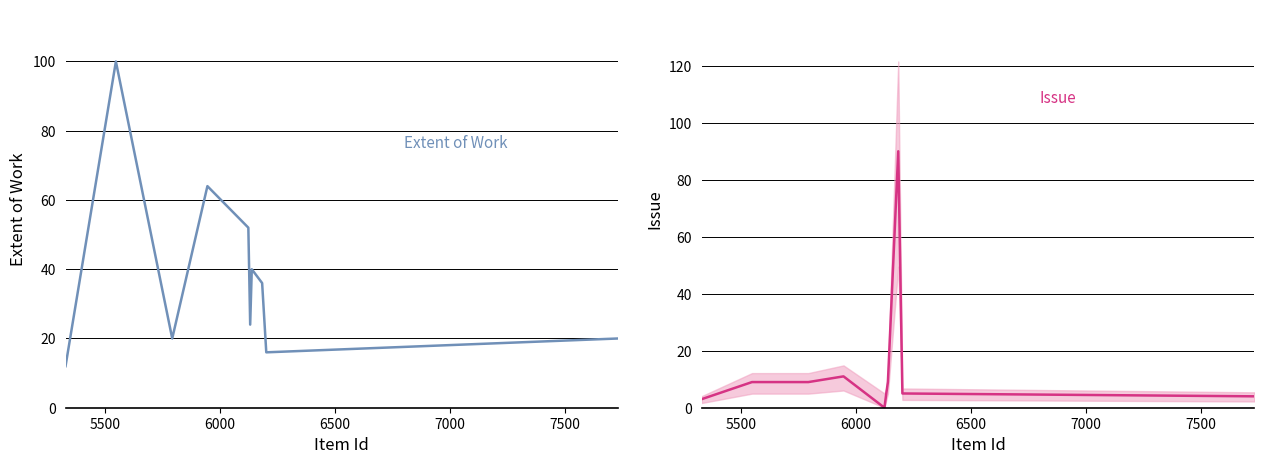

How many values in the Issue series are below 9?

5